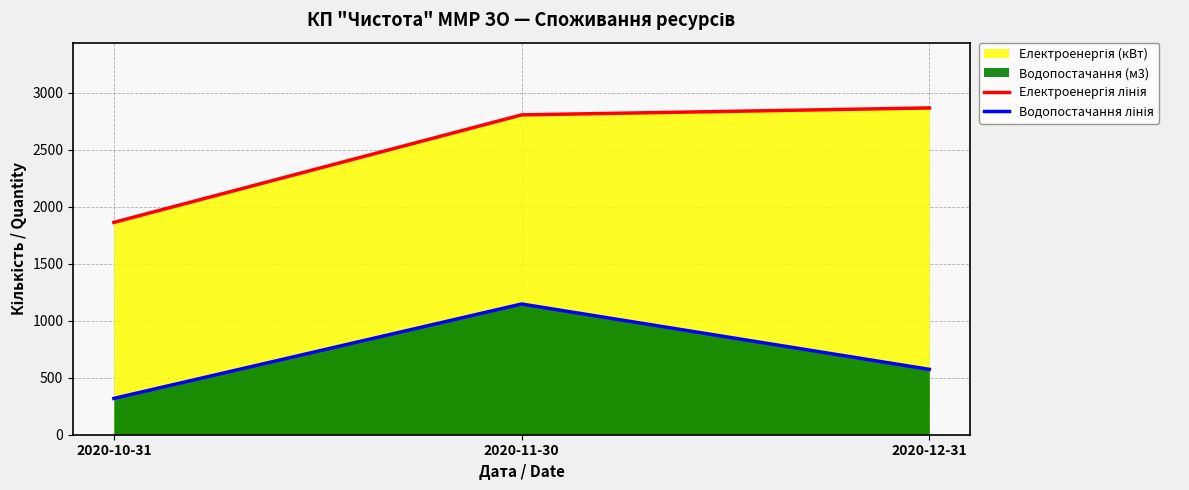

The value of Електроенергія лінія at 2020-11-30 is 1608.2. True or false?

False